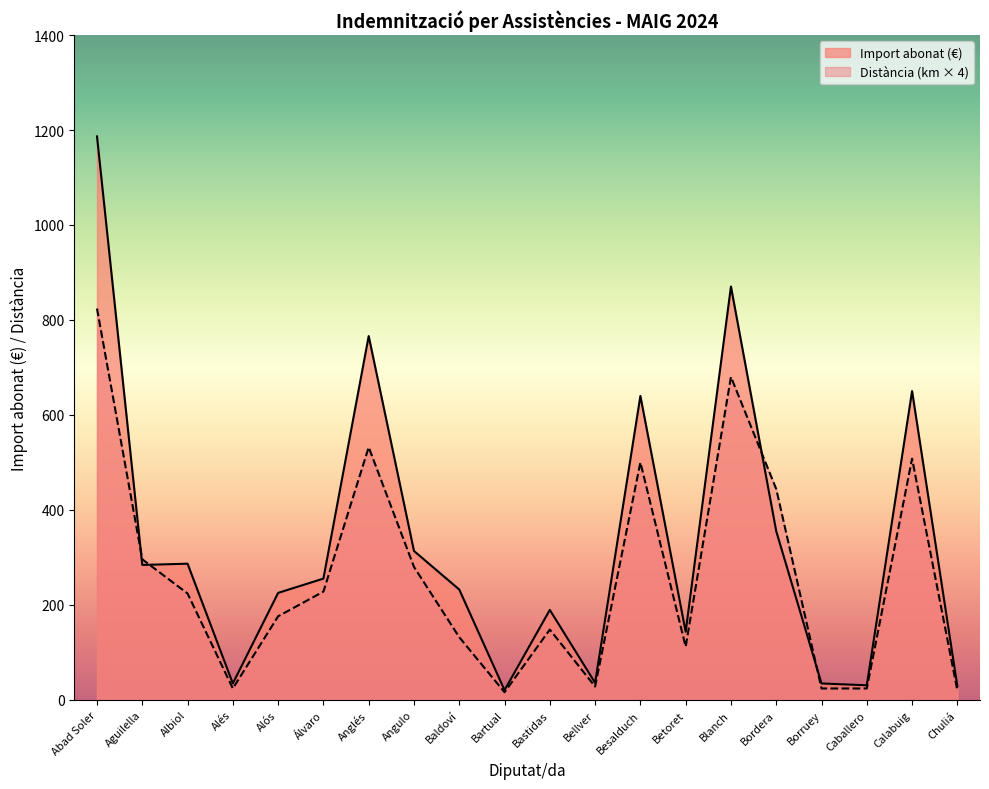

Reading left to right, list all the values displayed in this chart.

Import abonat (€): 1186.6	284.2	286.7	34.6	225.3	255.4	766.1	313.6	232.3	20.5	189.4	35.8	640.0	143.4	870.4	355.2	34.6	30.7	650.2	28.8
Distància: 824.0	296.0	224.0	24.0	176.0	228.0	532.0	280.0	132.0	16.0	148.0	28.0	500.0	112.0	680.0	444.0	24.0	24.0	508.0	20.0